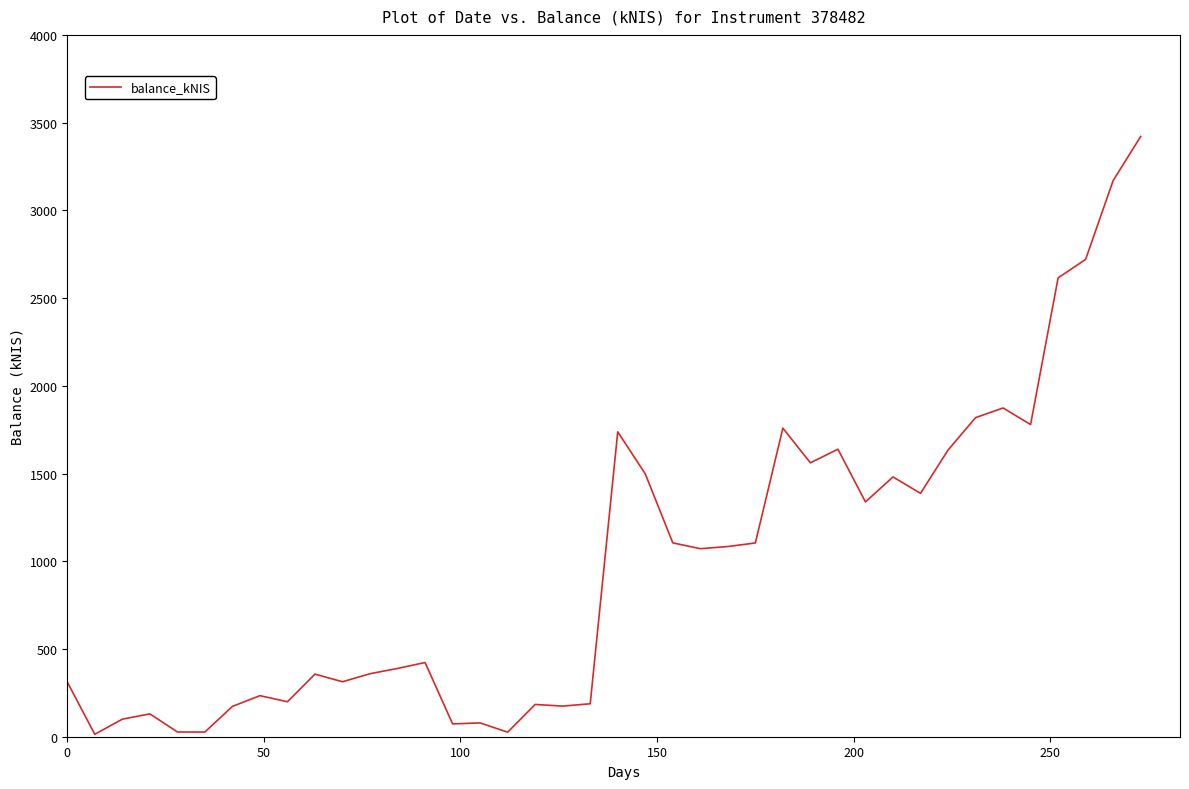

What is the maximum value shown in the chart?

3420.9